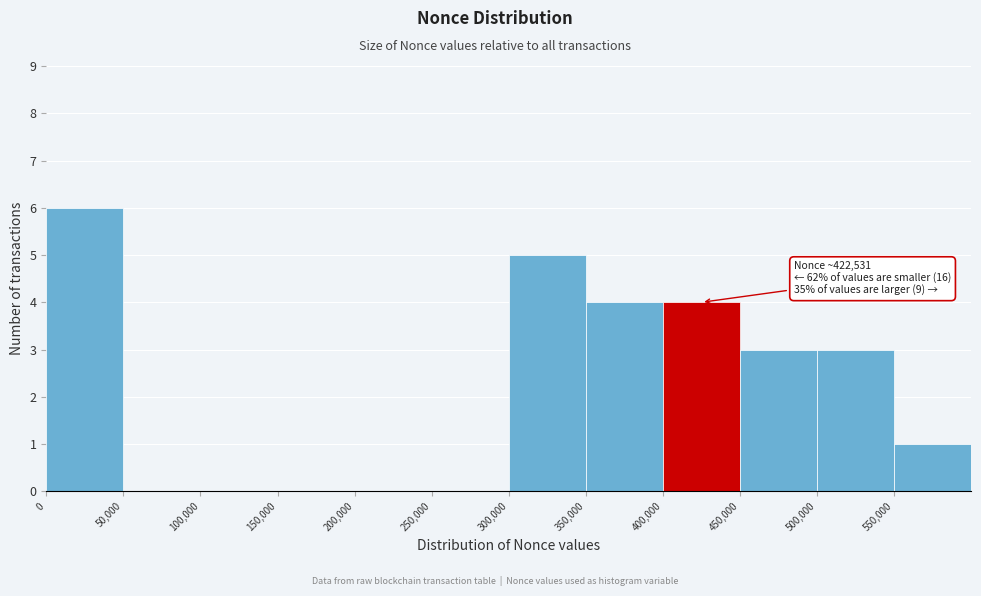

Which range on the x-axis has the tallest bar?

0 to 50000